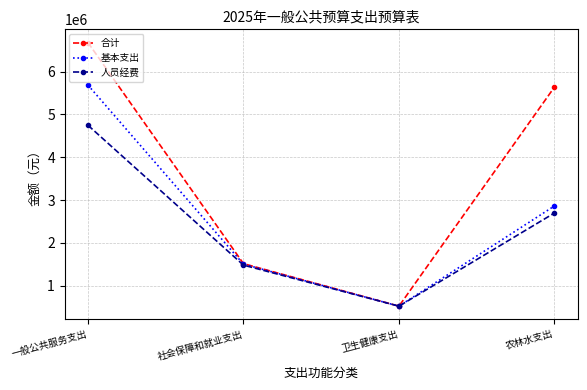

The 合计 series shows 10590264.9 at 一般公共服务支出. True or false?

False